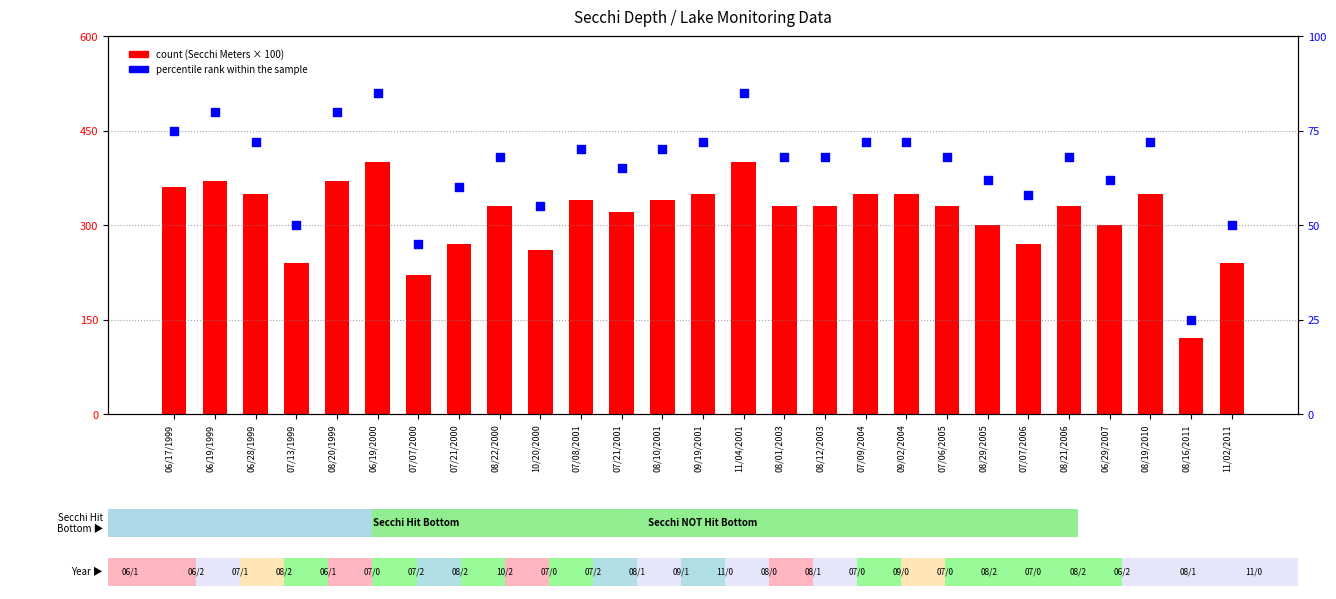

At how many categories does at least one series exceed 82?

27